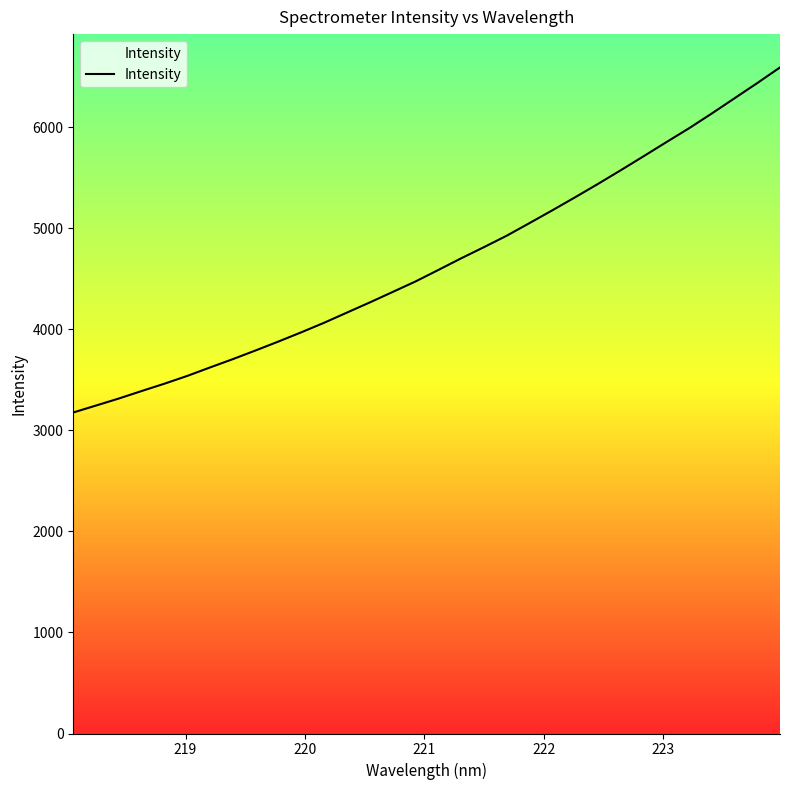

What is the difference between the second highest and second lowest values?

3190.3